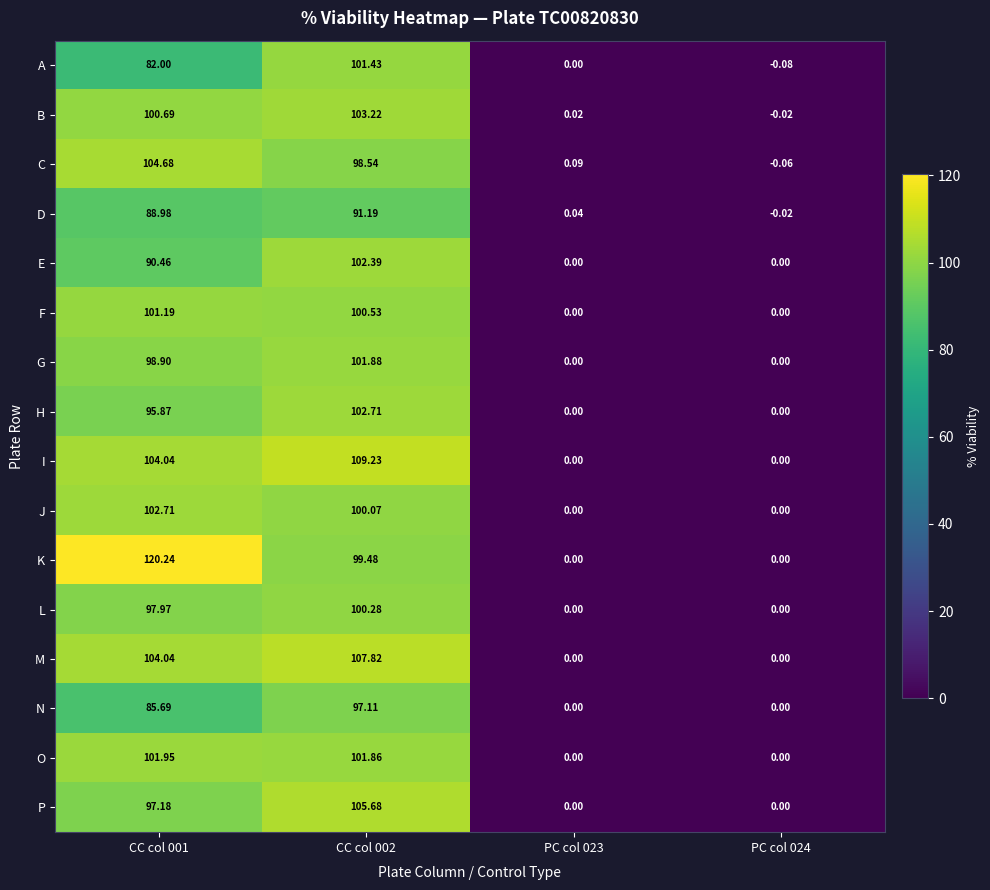

Is the value of F at CC col 002 greater than the value of B at CC col 002?

No